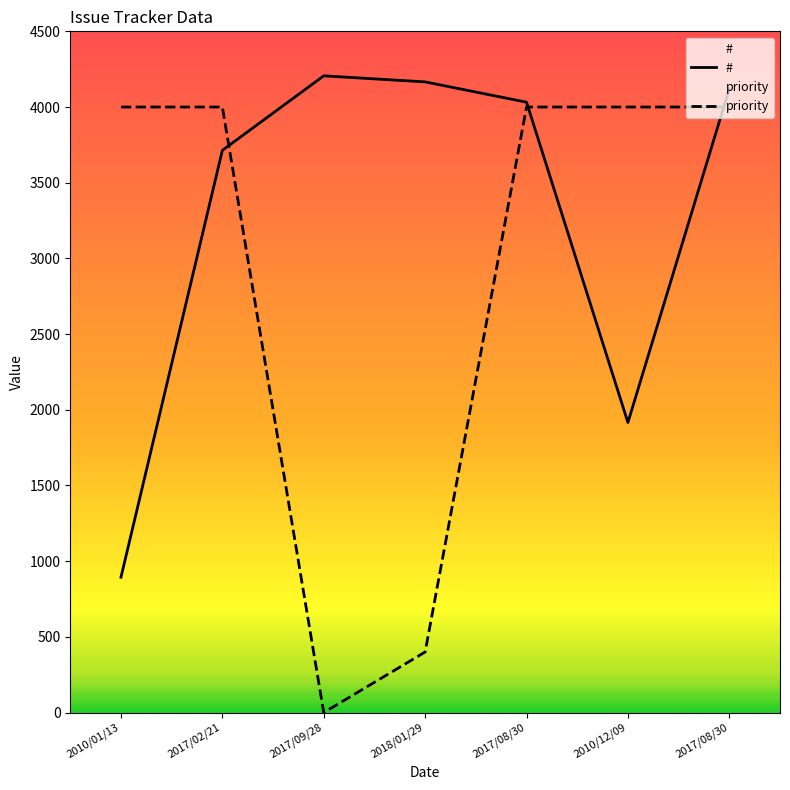

At which category does priority reach its first local valley?

2017/09/28